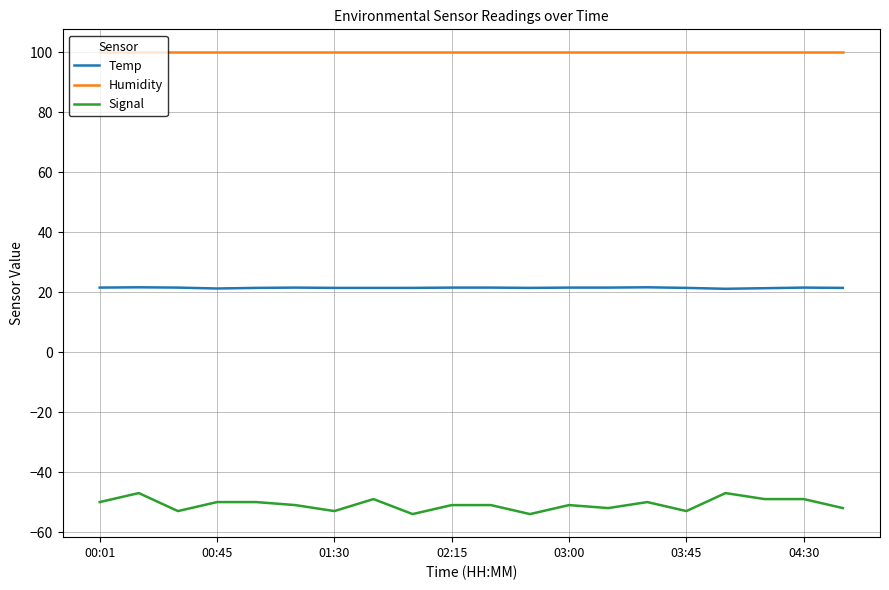

True or false: Signal and Temp cross at least once.

False